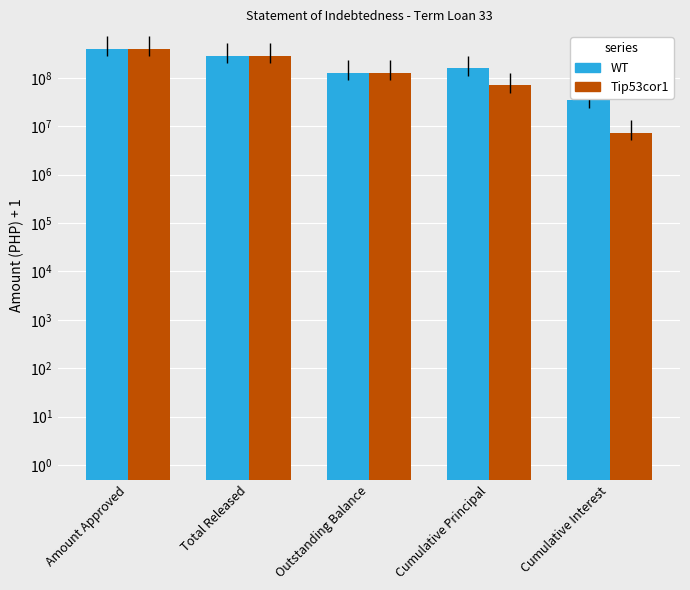

Is it true that WT equals 61022263.6 at Cumulative Interest?

False